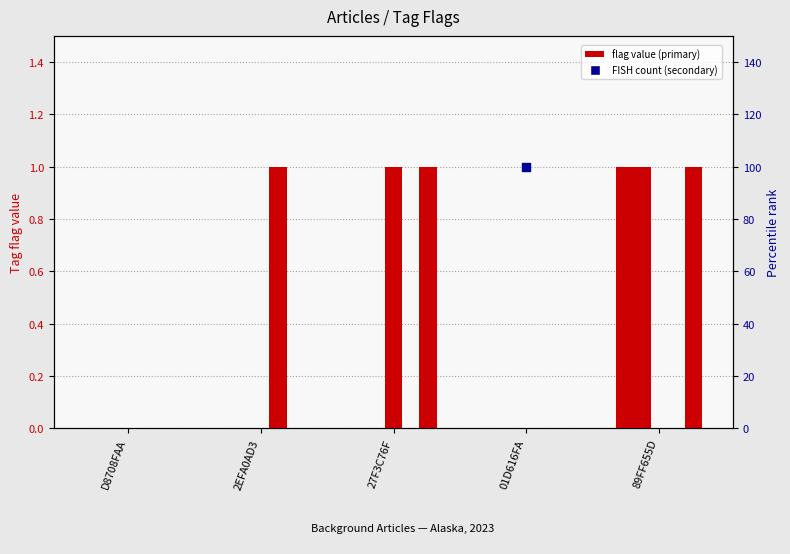

Is the value of WEATHER at 2EFA0AD3 greater than the value of SNOW at 01D616FA?

No